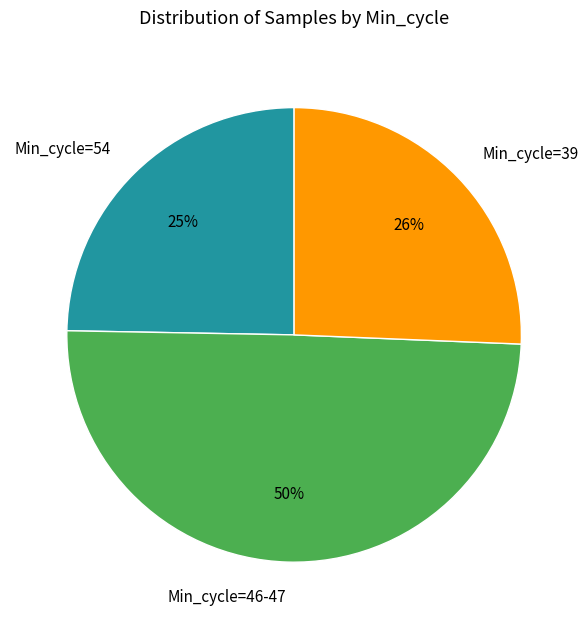

To the nearest percent, what is the difference between the largest and smallest slice percentages?

25%